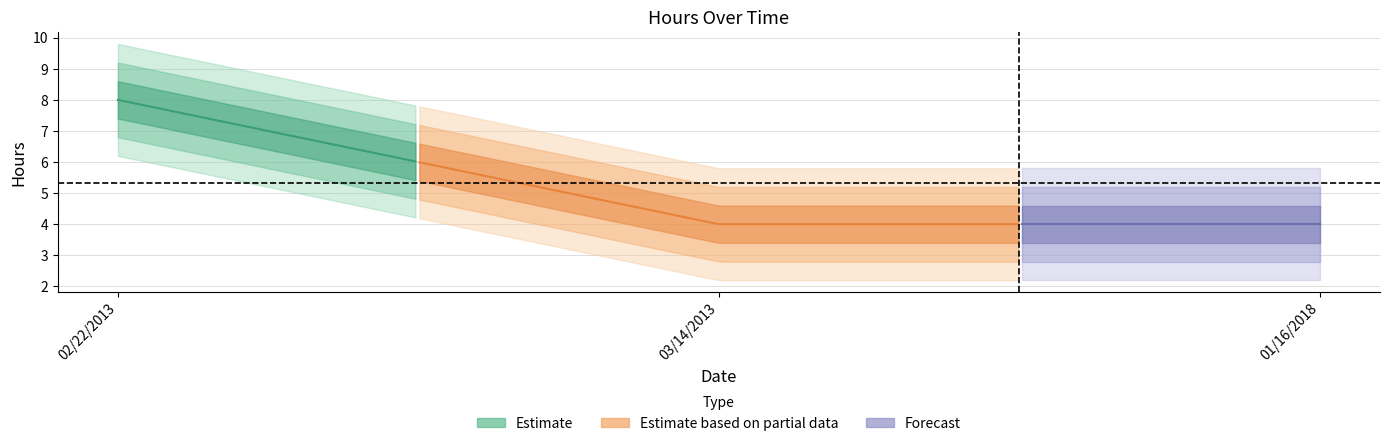

Is it true that the value at 02/22/2013 is 8?

True